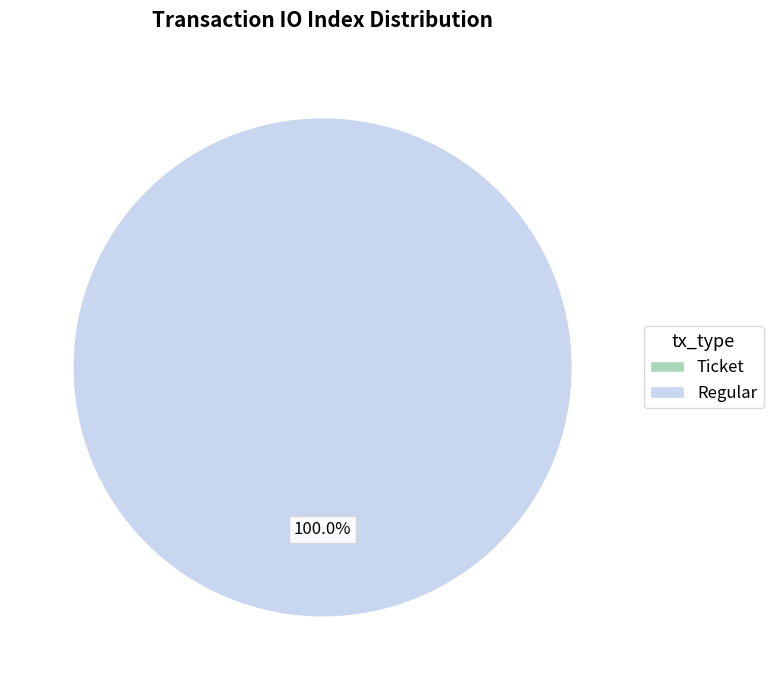

To the nearest percent, what is the combined percentage of Ticket and Regular?

100%